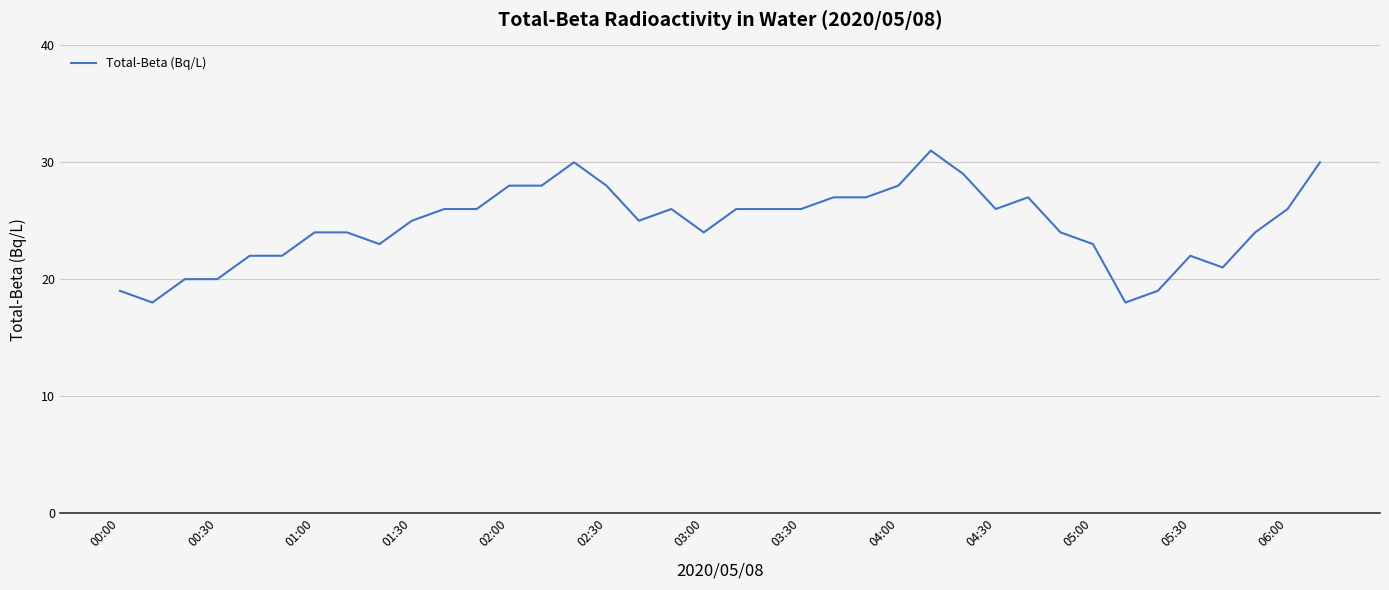

What is the maximum value shown in the chart?

31